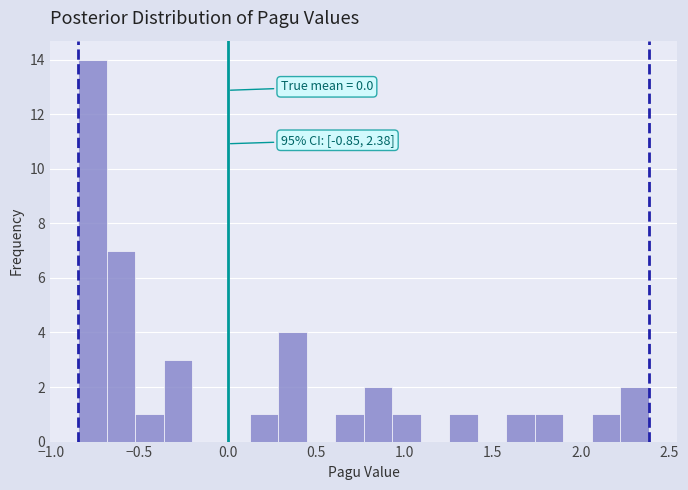

Read against the x-axis, roughly where is the centre of the tallest bar?

-0.75